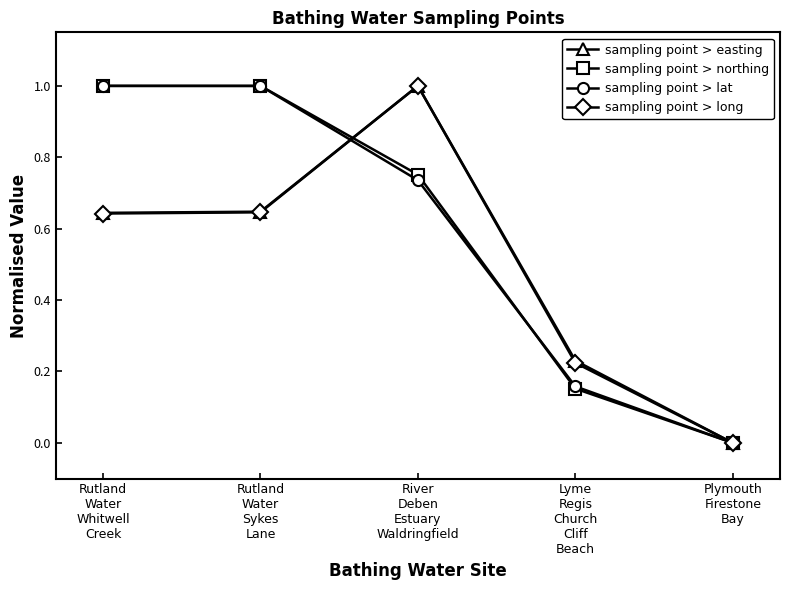

Which series changed the most between River
Deben
Estuary
Waldringfield and Lyme
Regis
Church
Cliff
Beach?

sampling point > long